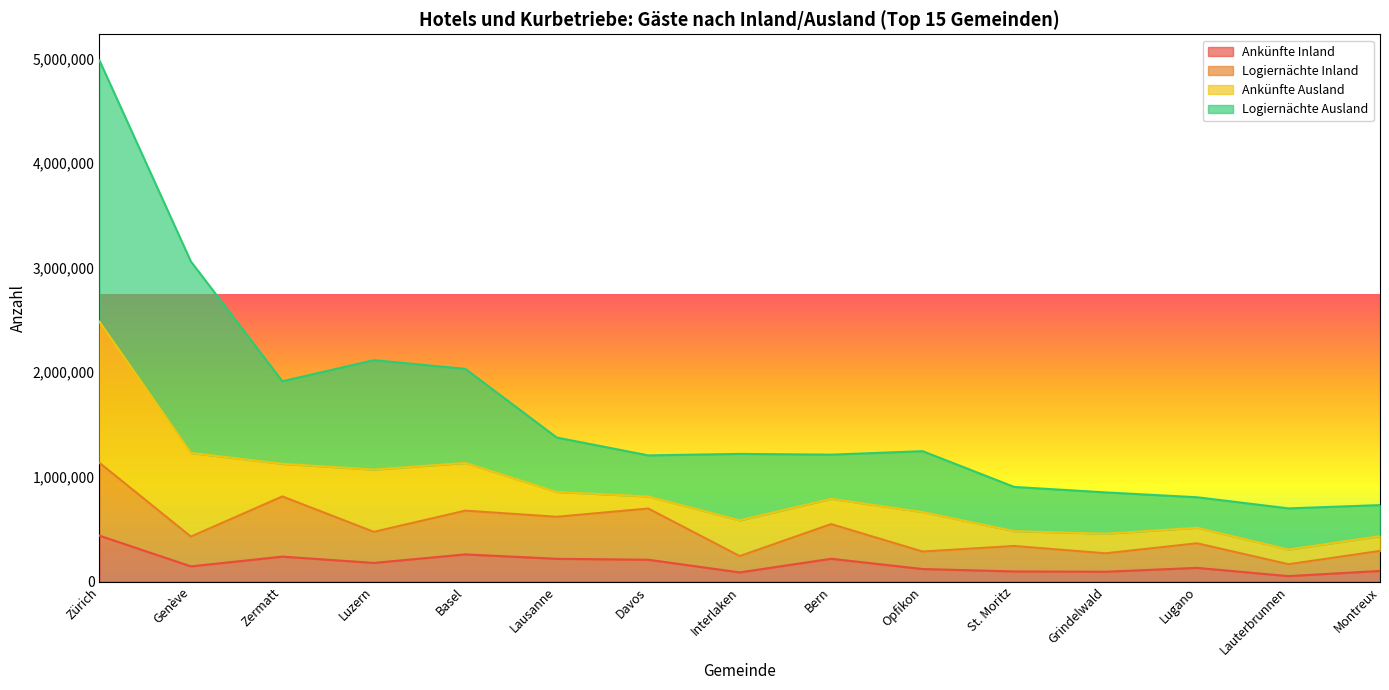

True or false: Logiernächte Ausland and Ankünfte Inland intersect in this chart.

False